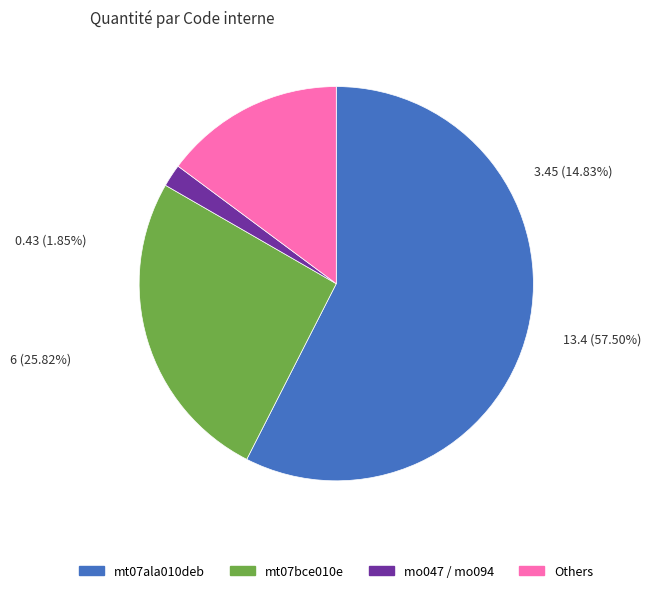

How much of the chart is everything except mt07ame030acg?

95.3%